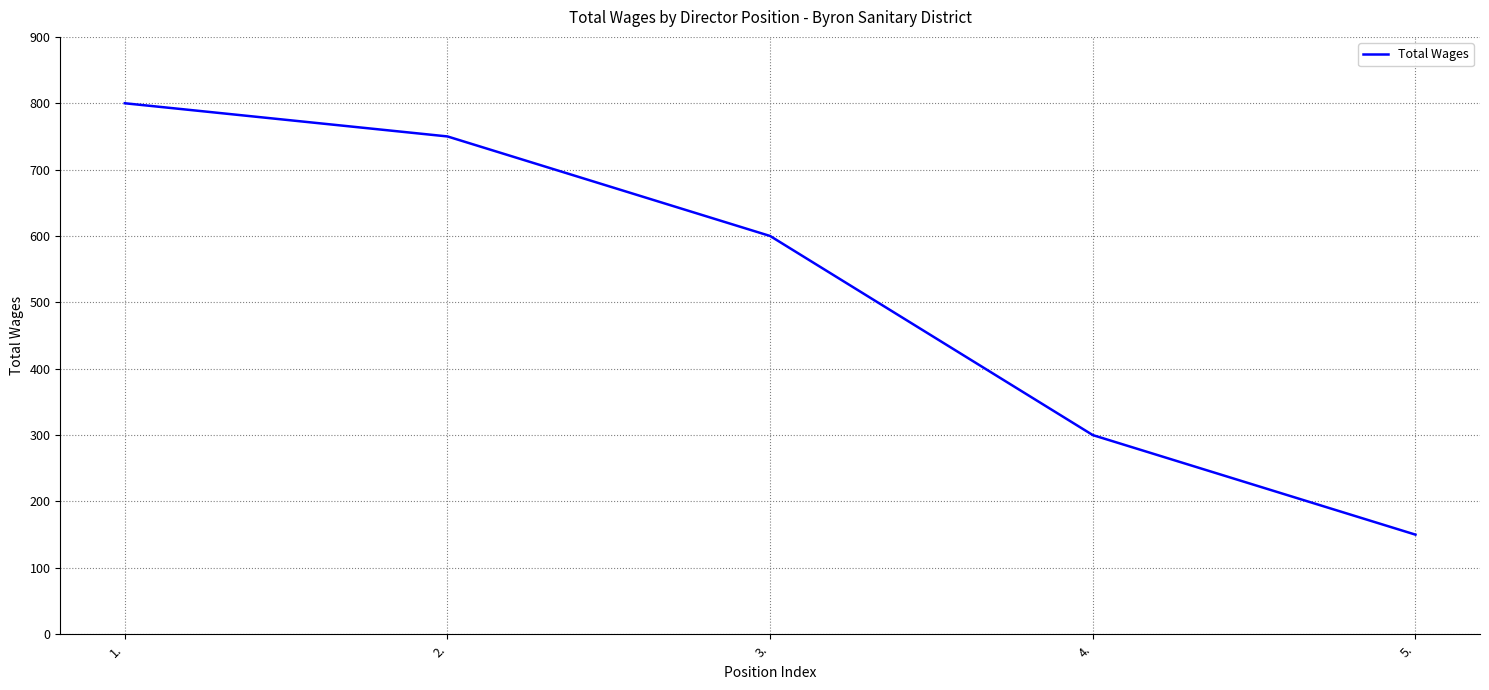

Reading left to right, extract all data points from this chart.

800	750	600	300	150